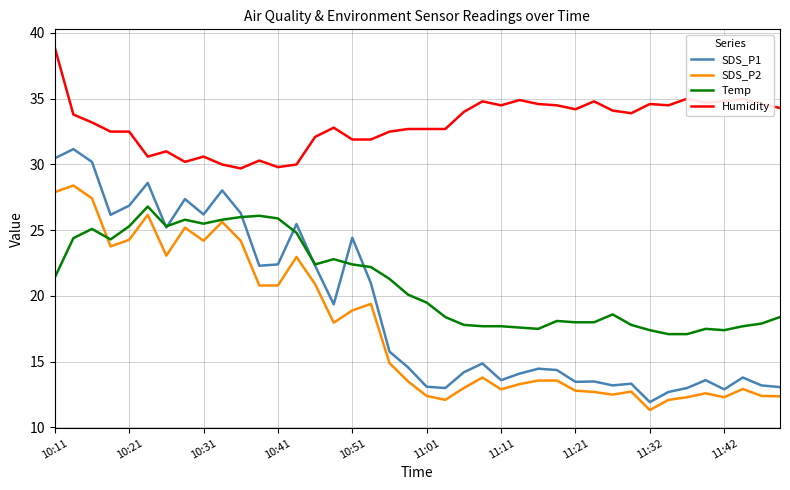

Which series has the largest range (max minus min)?

SDS_P1